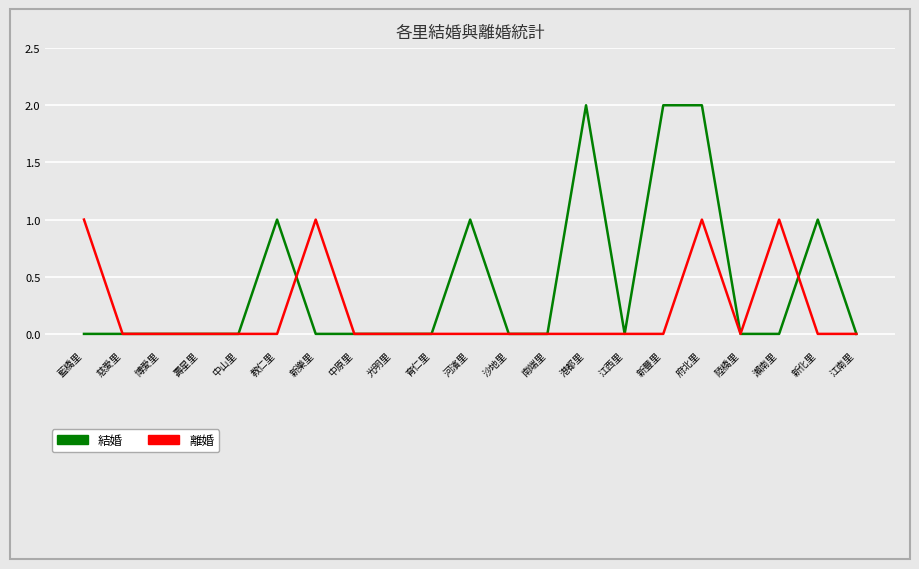

List the series in order of their overall mean, lowest first.

離婚, 結婚